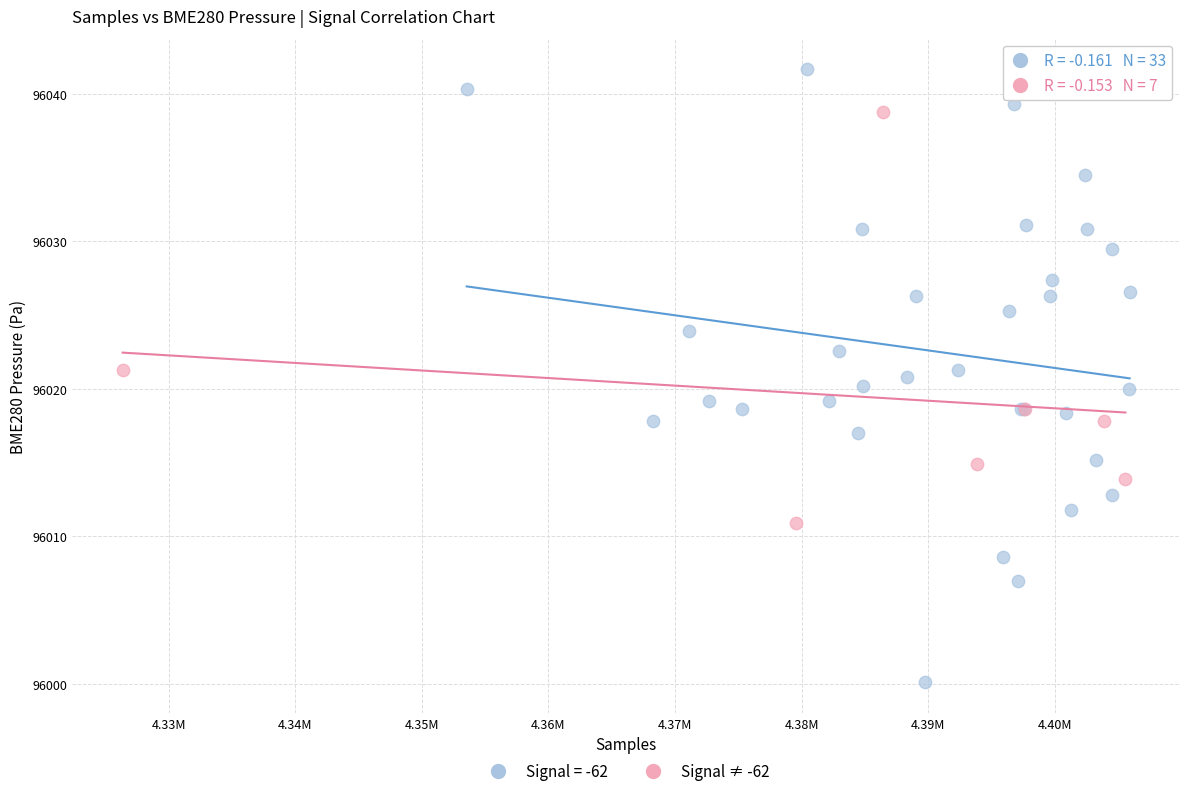

Which series contains the lowest Y value?

Signal = -62